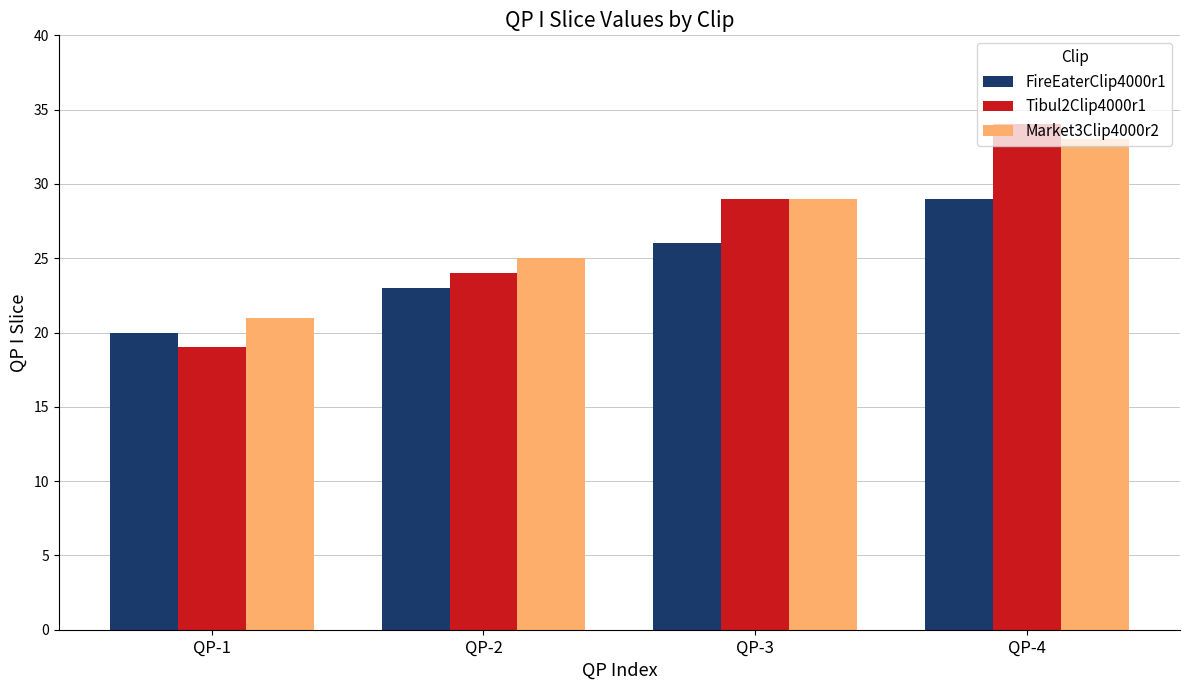

At how many categories does at least one series exceed 20?

4